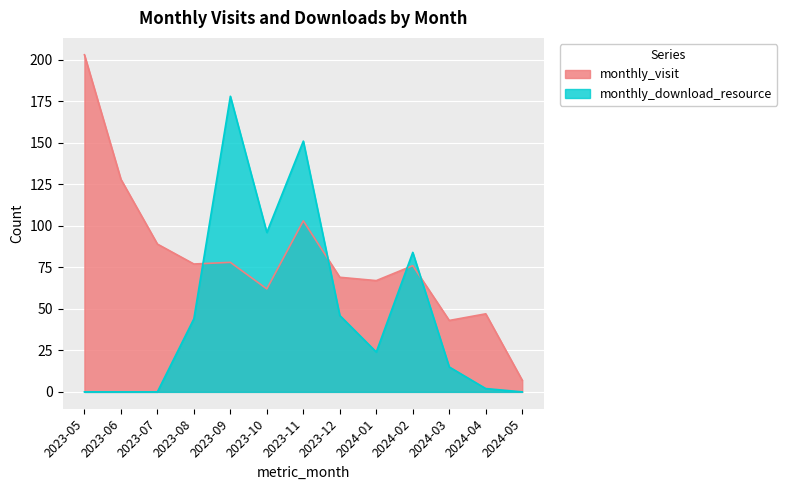

The value of monthly_download_resource at 2023-11 is 151. True or false?

True